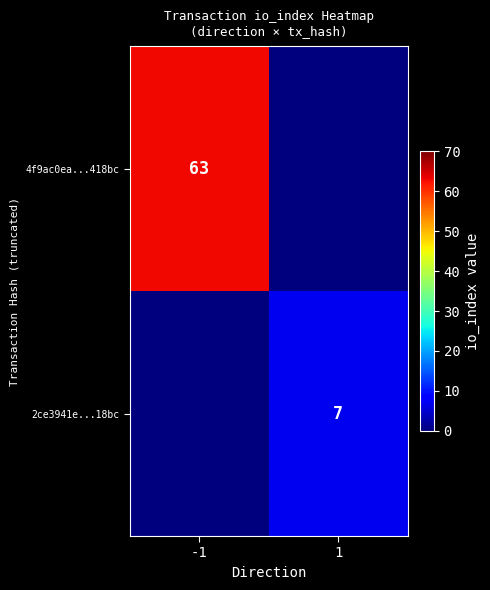

The 2ce3941e...18bc series shows 3 at 1. True or false?

False